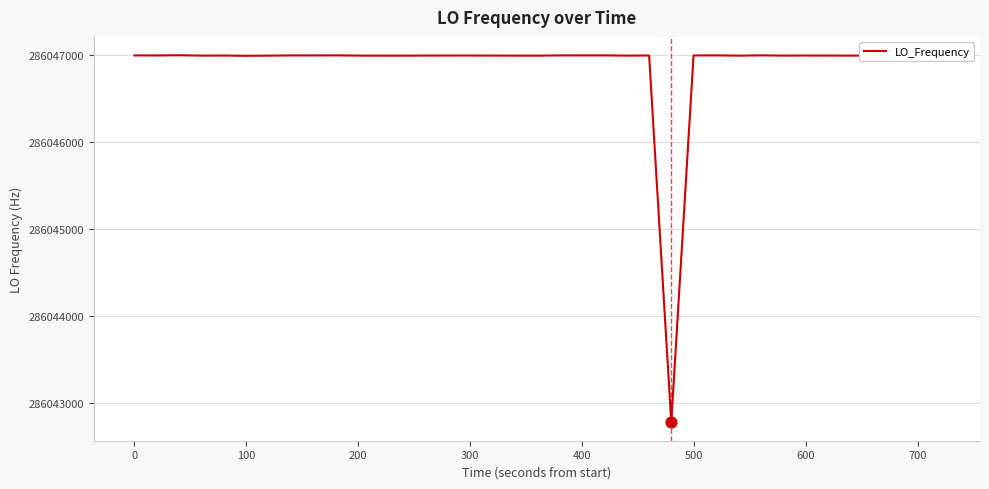

What is the greatest value displayed?

286047002.7